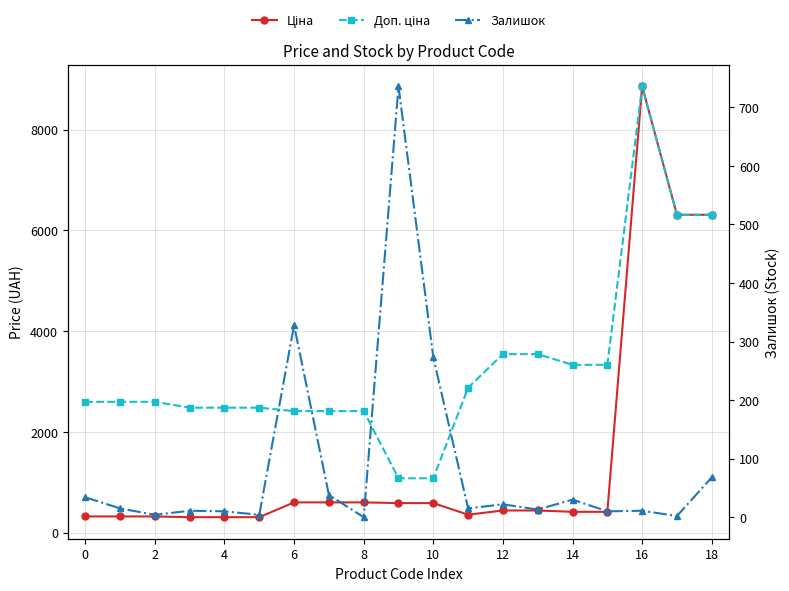

What is the value of the Доп. ціна point at the 13th from the left?

2414.8